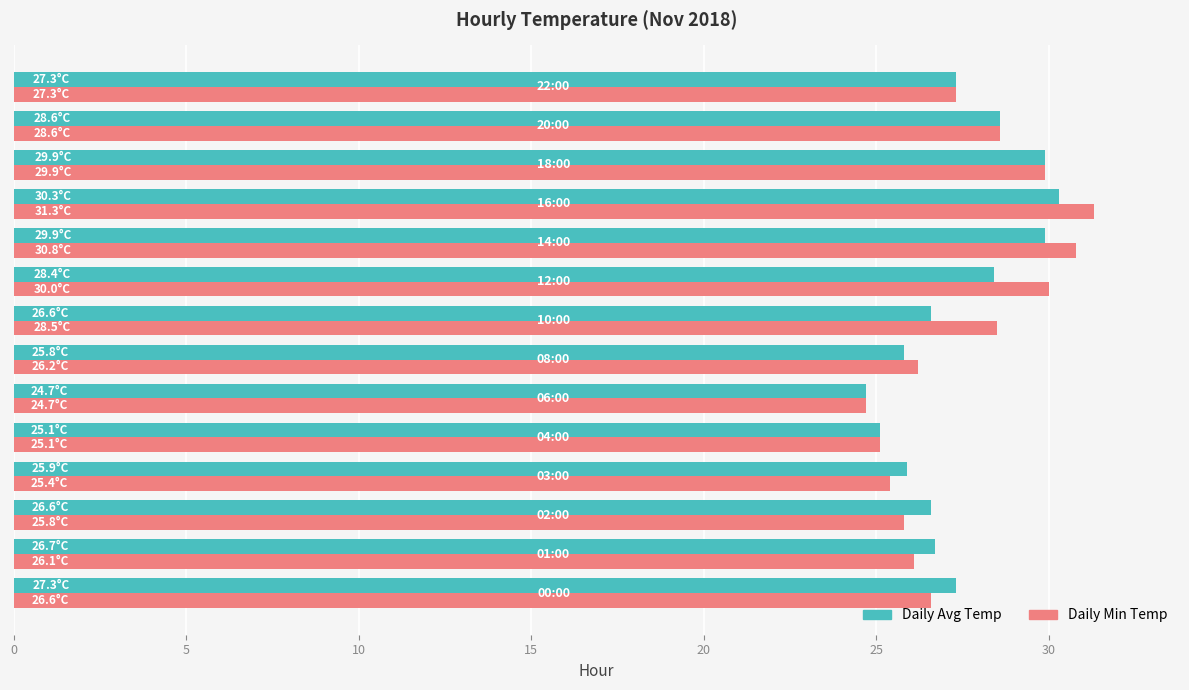

What are all the series names shown in the legend?

Daily Avg Temp, Daily Min Temp